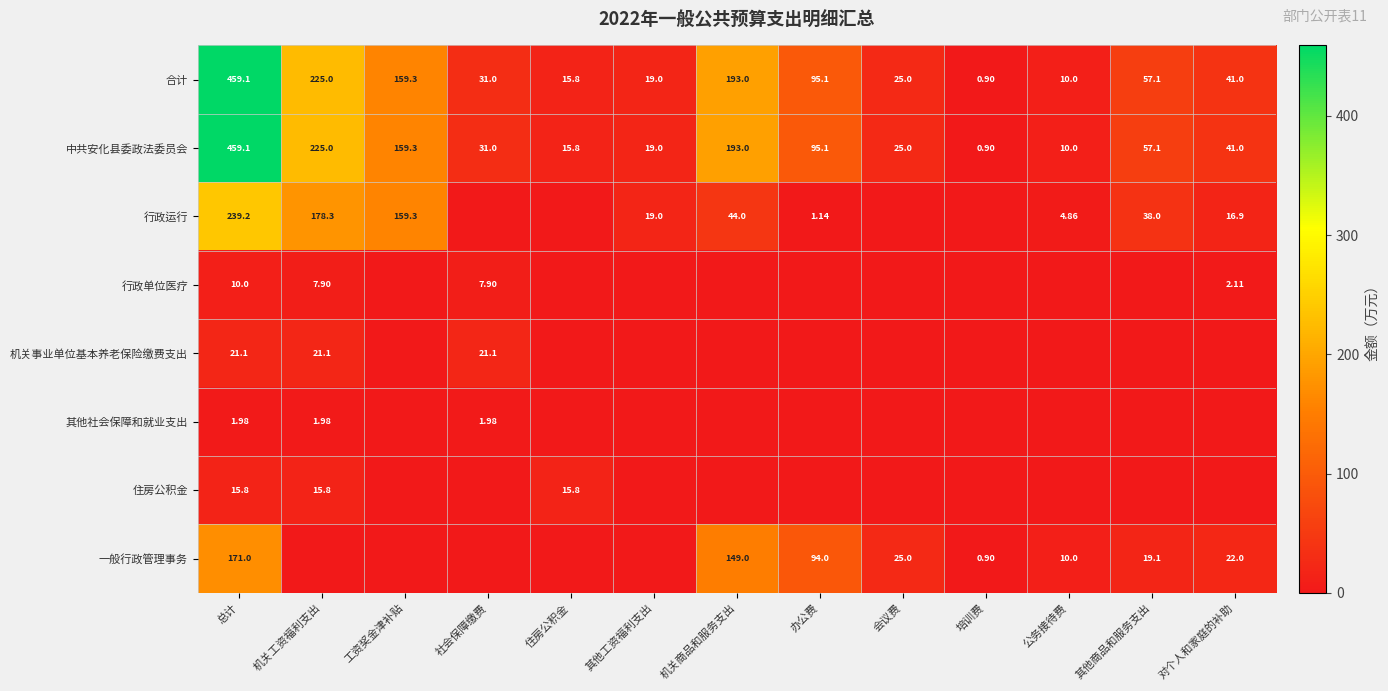

Which has a higher value, 机关商品和服务支出 or 总计?

总计